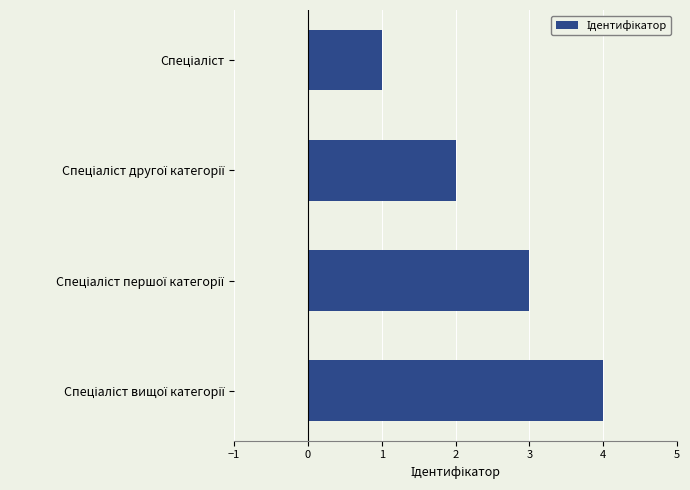

What is the difference between the maximum and minimum values?

3